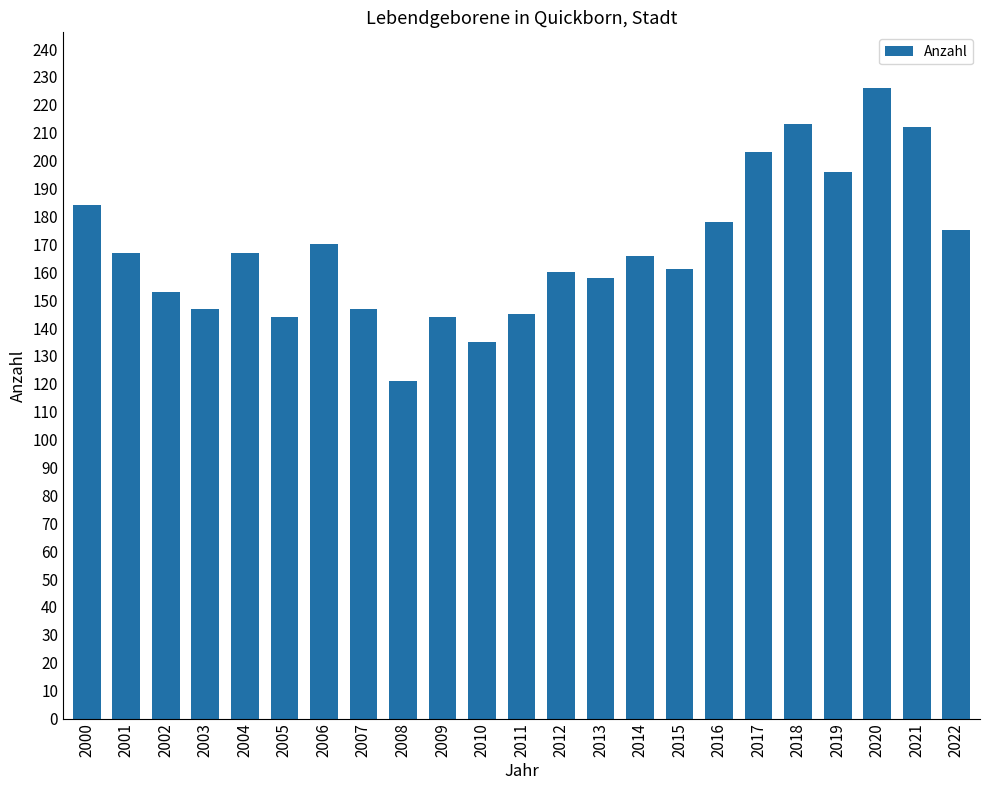

What is the sum of the values at 2014 and 2005?

310